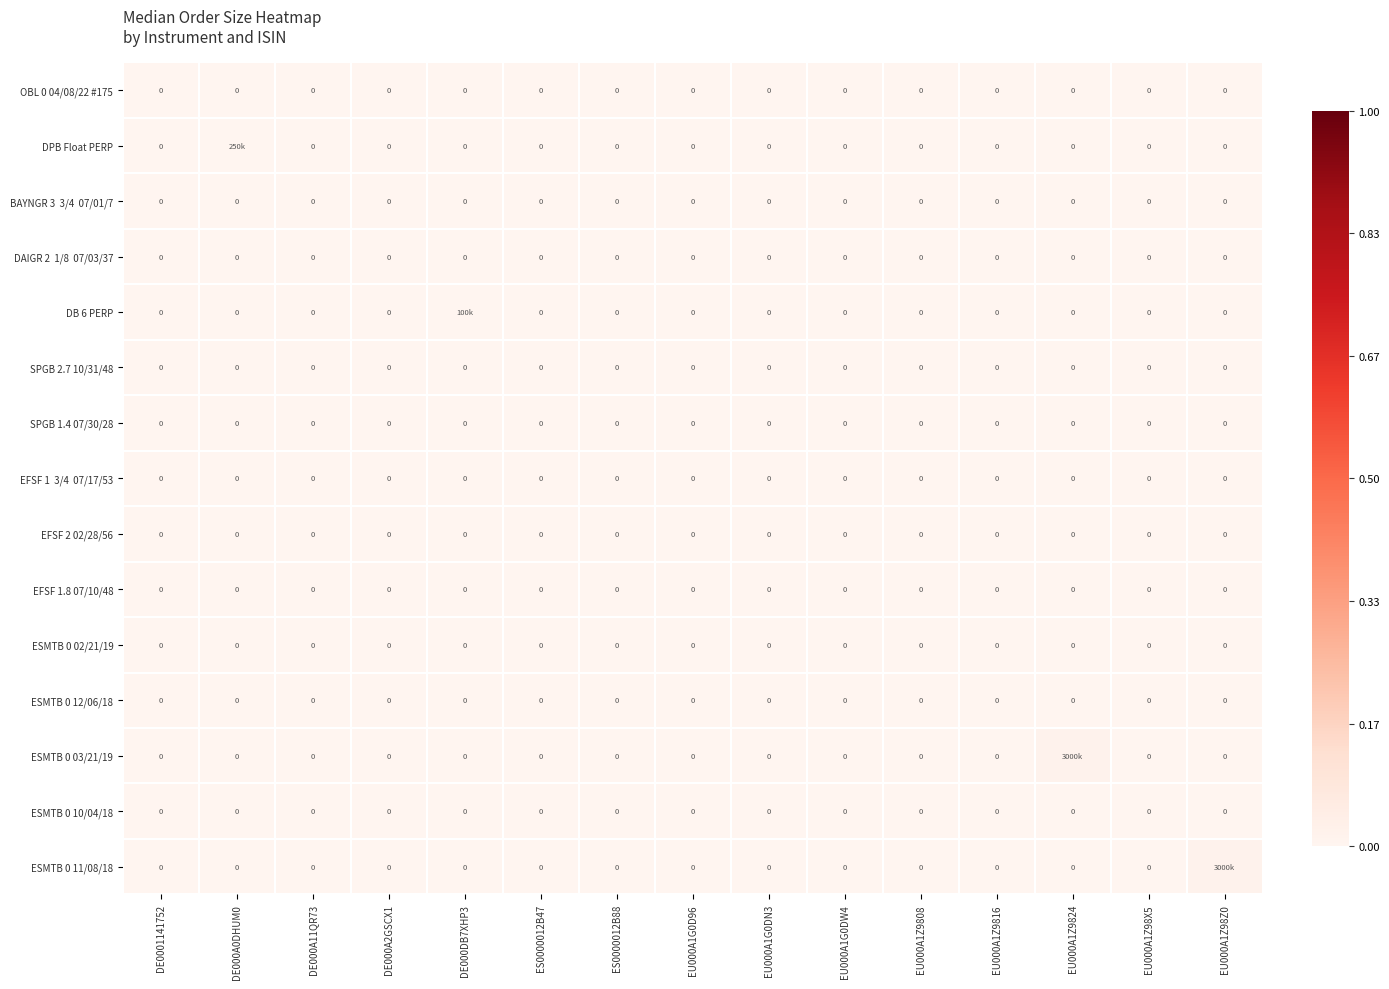

At how many categories does at least one series exceed 0?

4